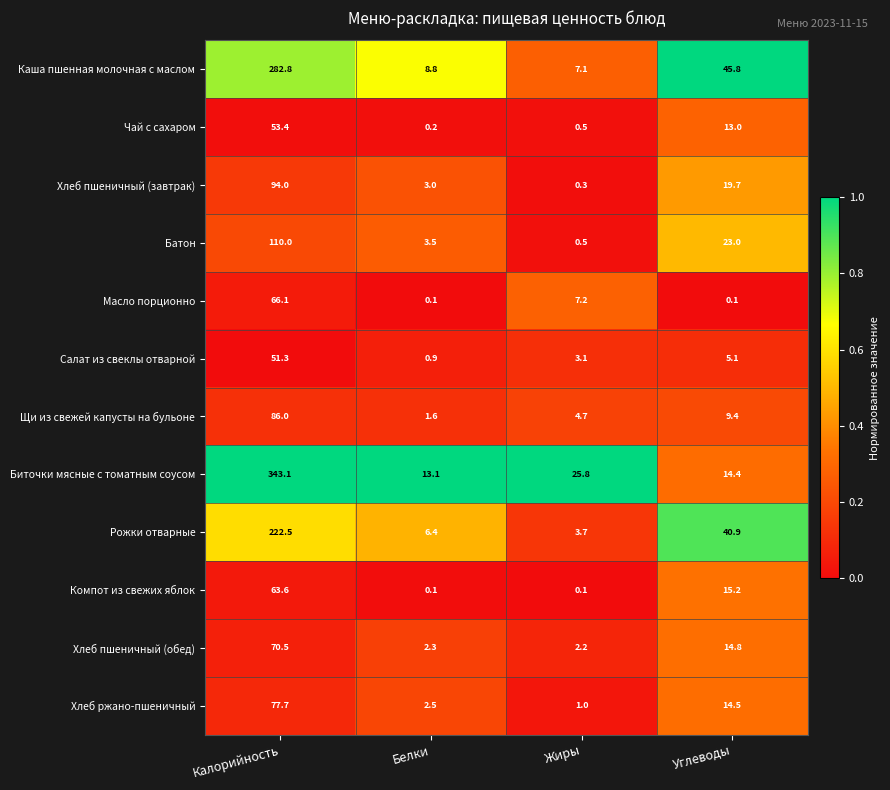

Count the number of data series in this chart.

12